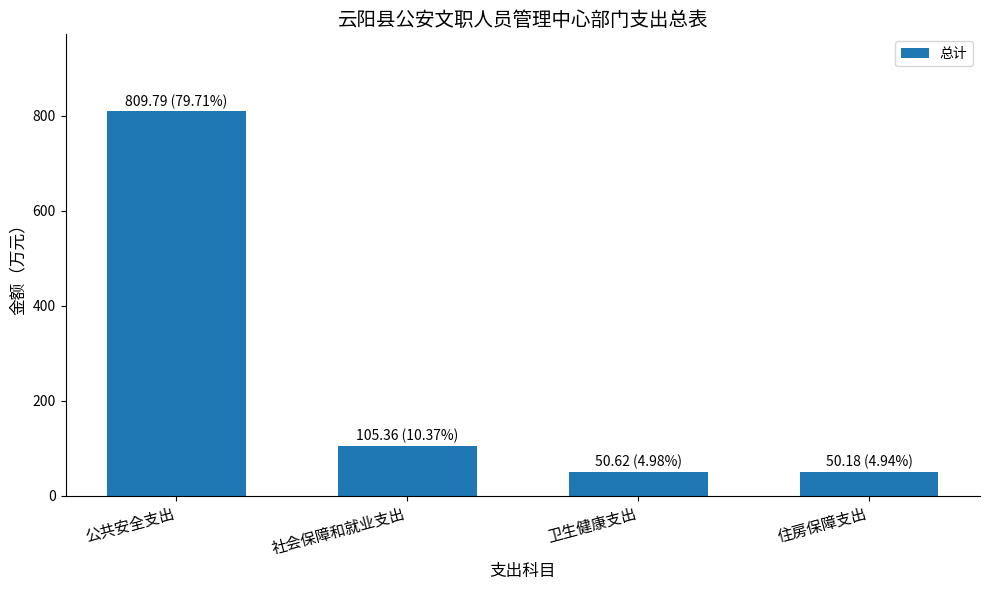

Does the chart contain stacked bars?

No